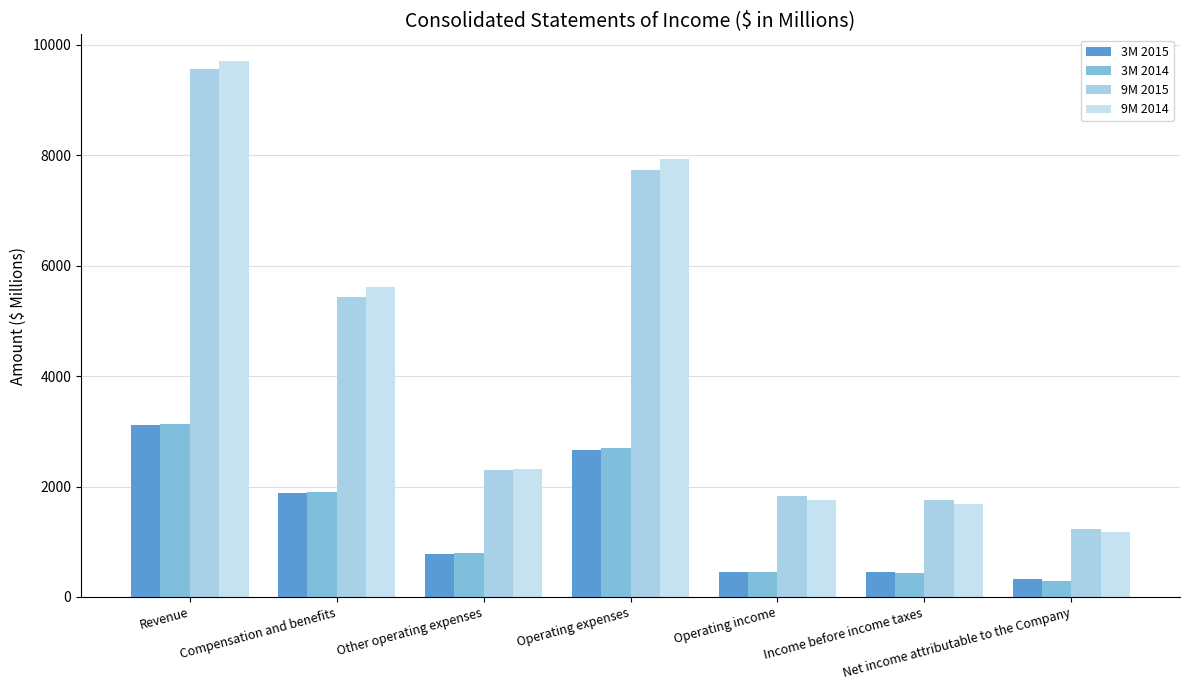

Count the number of data series in this chart.

4